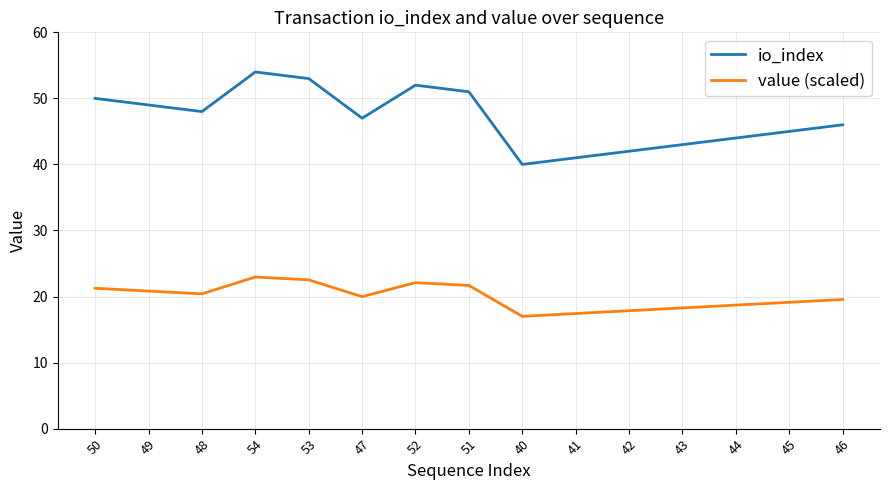

Is this an area chart (filled region under the line)?

No